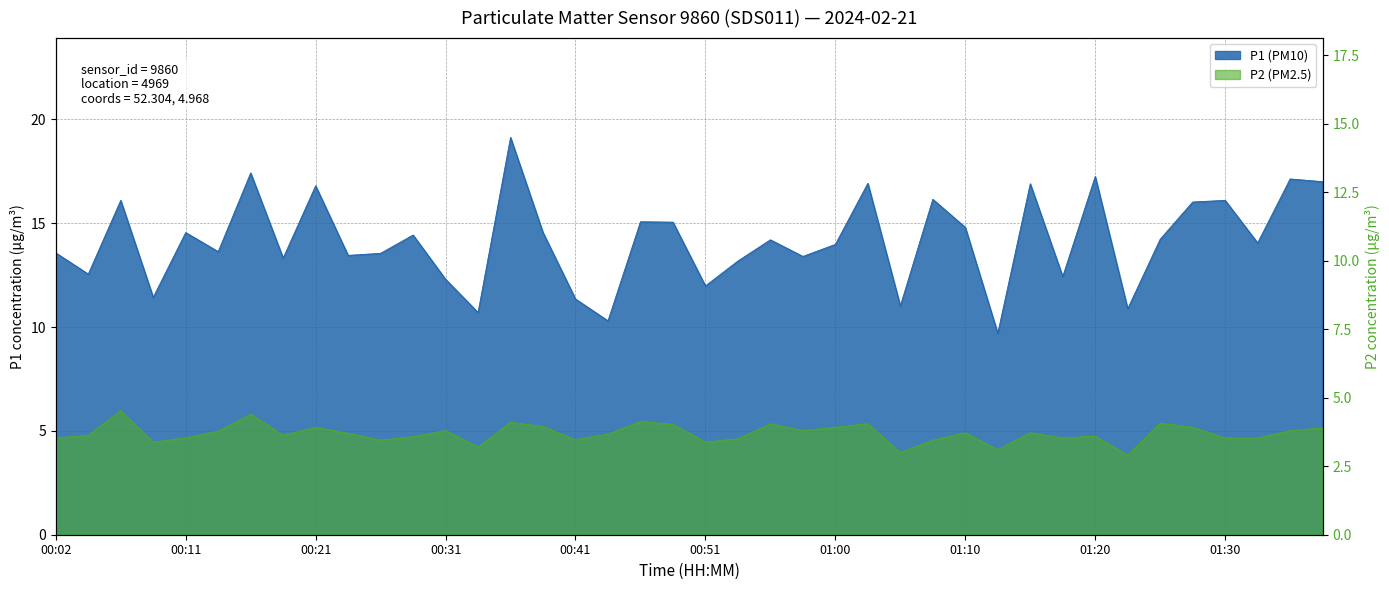

Reading left to right, transcribe all the data shown in this chart.

P1 (PM10): 13.6	12.6	16.1	11.4	14.6	13.6	17.4	13.3	16.8	13.4	13.6	14.4	12.3	10.7	19.1	14.6	11.3	10.3	15.1	15.1	12.0	13.2	14.2	13.4	14.0	16.9	11.0	16.1	14.8	9.7	16.9	12.4	17.2	10.9	14.2	16.0	16.1	14.1	17.1	17.0
P2 (PM2.5): 3.5	3.6	4.5	3.4	3.5	3.8	4.4	3.6	3.9	3.7	3.5	3.6	3.8	3.2	4.1	4.0	3.5	3.7	4.1	4.0	3.4	3.5	4.0	3.8	3.9	4.0	3.0	3.5	3.7	3.1	3.7	3.5	3.6	2.9	4.1	3.9	3.5	3.5	3.8	3.9